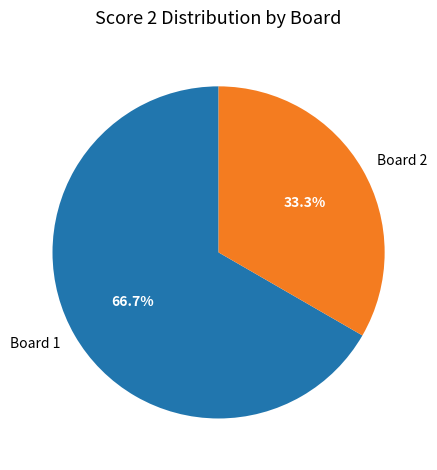

Is there any slice that represents more than half of the pie?

Yes